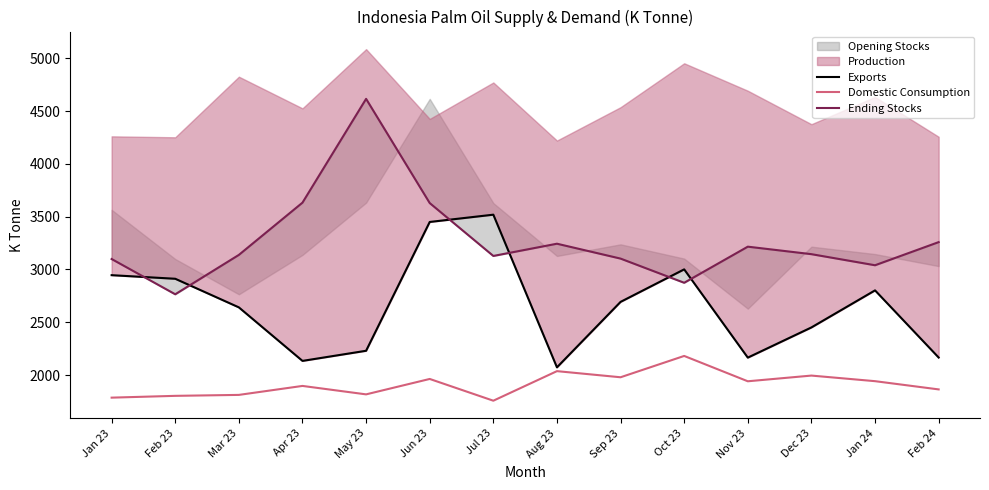

At how many categories does at least one series exceed 2304?

14